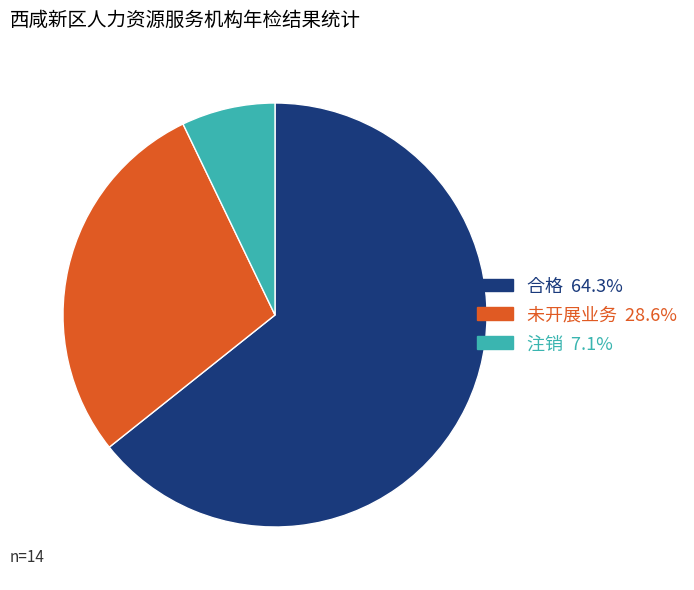

Does any single category account for the majority?

Yes